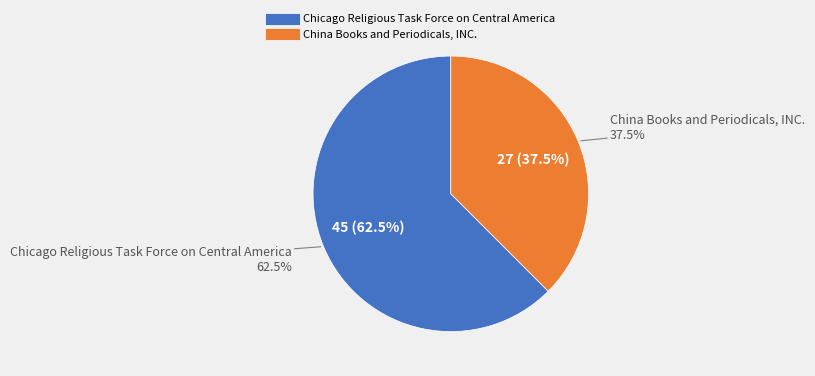

Count the number of slices in the pie.

2